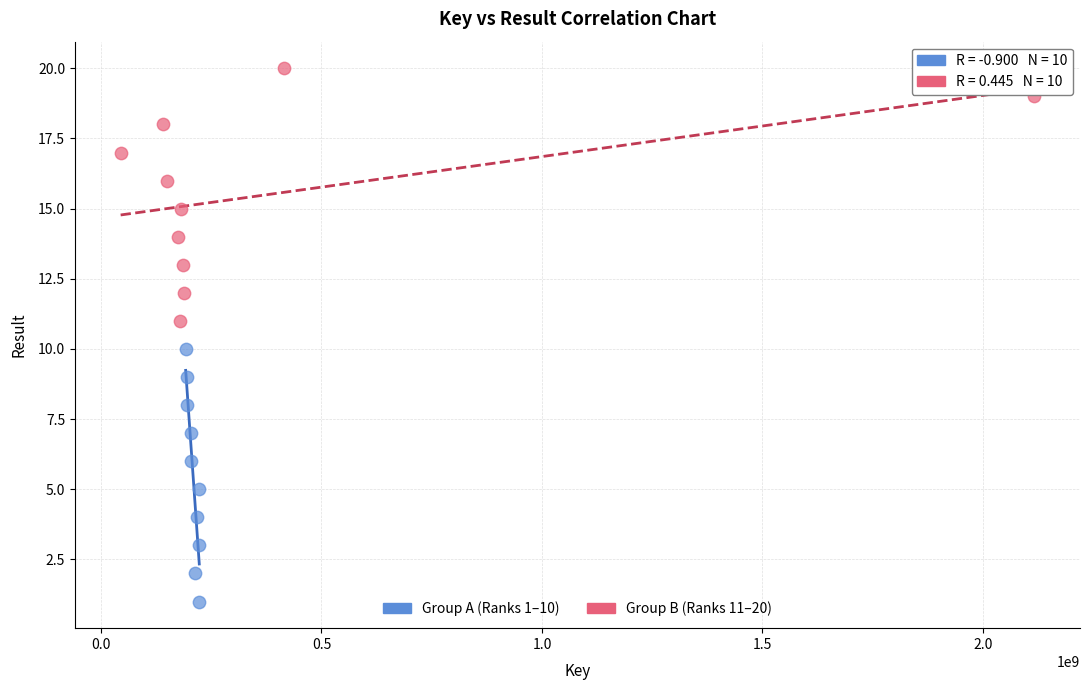

Which series reaches the minimum Y coordinate?

Group A (Ranks 1–10)